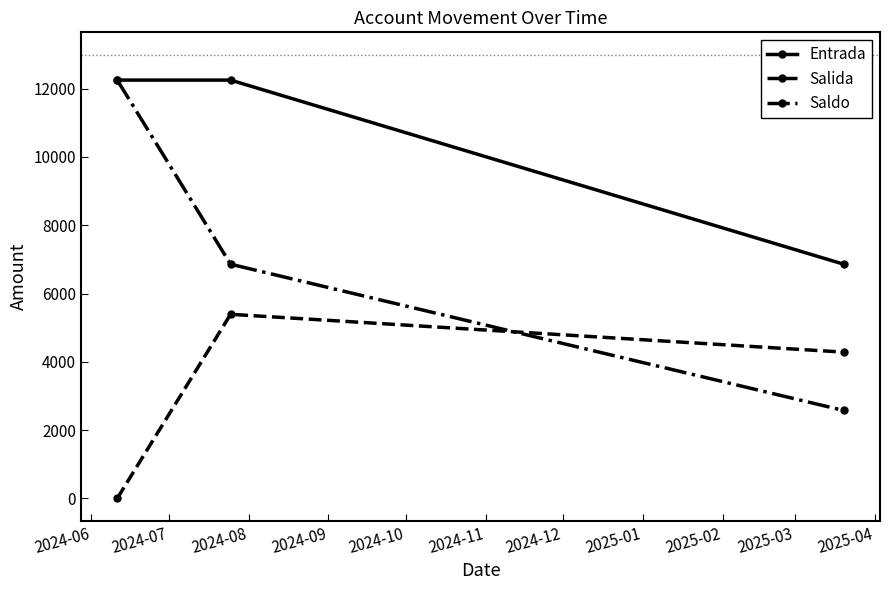

At how many categories does at least one series exceed 4448?

3